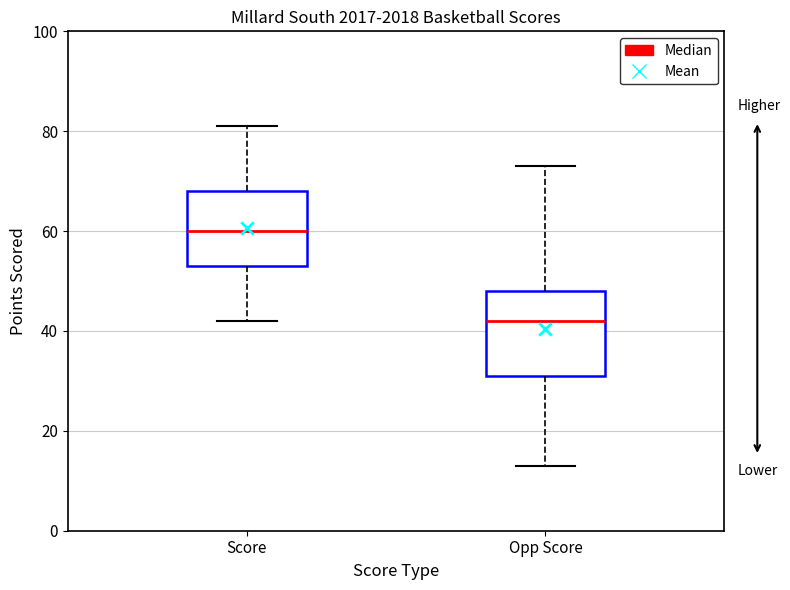

Reading left to right, transcribe this box plot: for each box, give where its median line is, the range the box spans, and where its two whiskers end, as read against the y-axis. The values are not printed on the chart, so give them approximately, as read against the axis.

Score: median 60, box 54 to 68, whiskers 42 to 82
Opp Score: median 42, box 32 to 48, whiskers 14 to 74